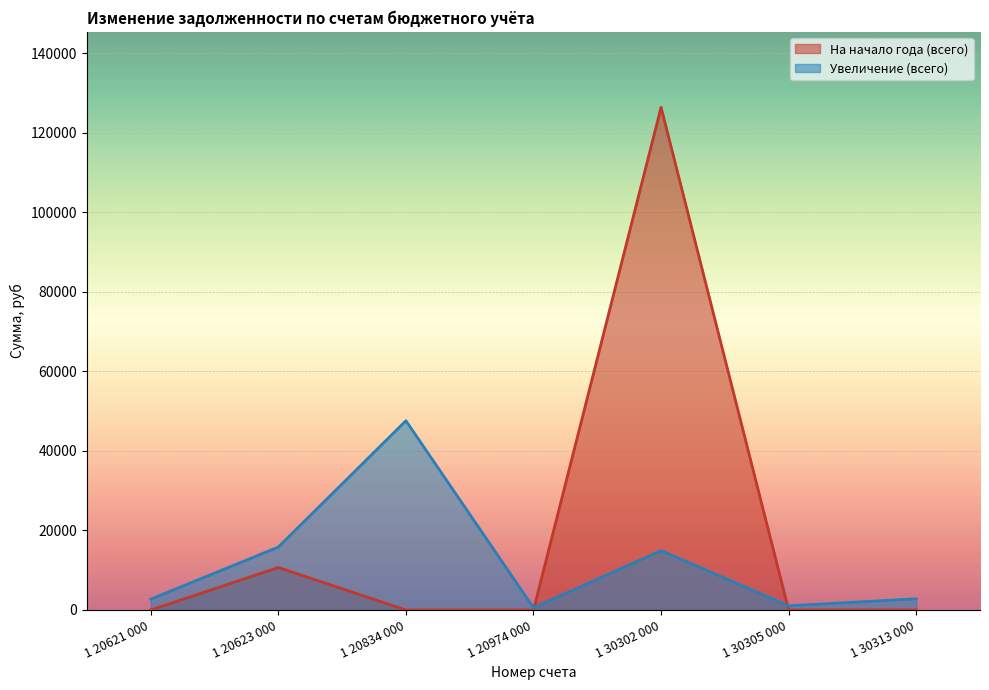

Reading right to left, extract all data points from this chart.

На начало года (всего): 0.0	0.0	126430.9	0.0	0.0	10698.7	0.0
Увеличение (всего): 2824.0	1052.0	14938.3	559.7	47600.0	15830.1	2725.8